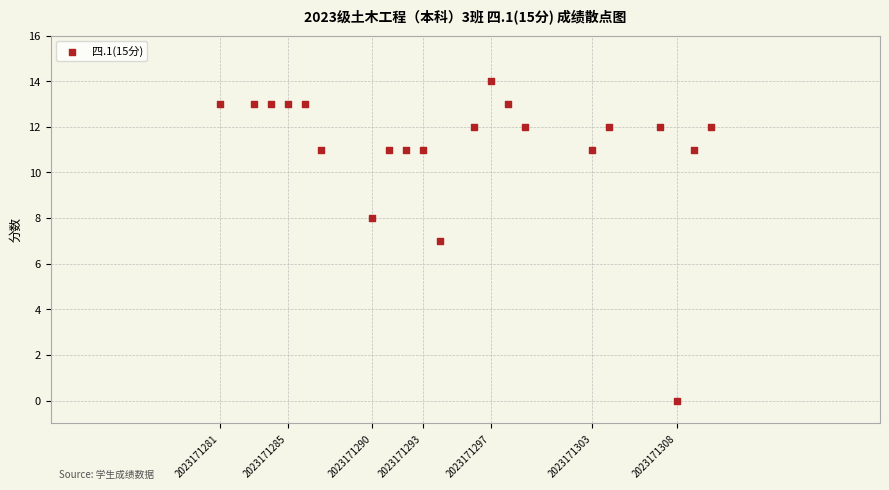

What is the range of Y values (max minus min)?

14